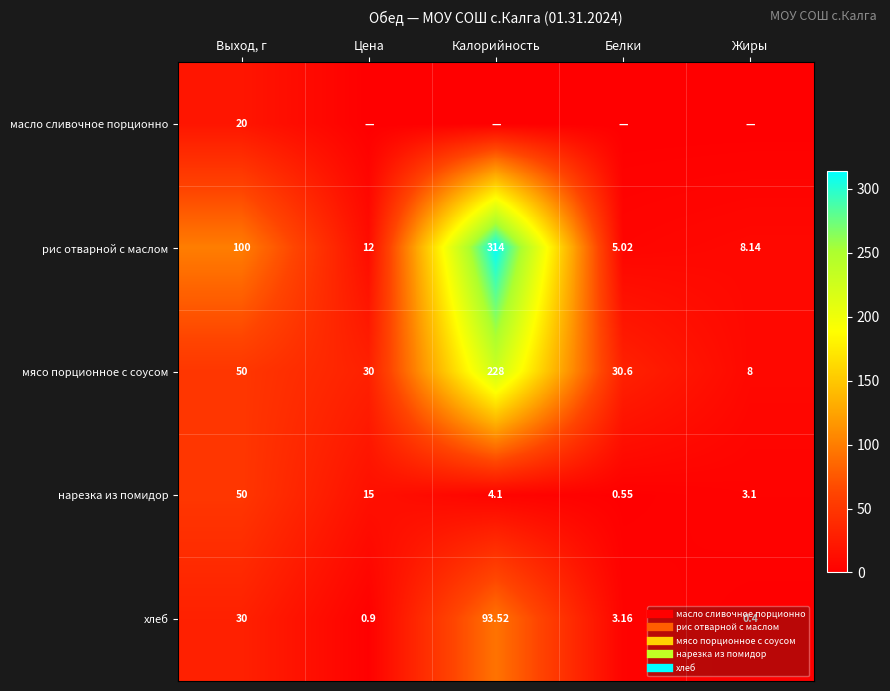

At which label does масло сливочное порционно reach its peak?

Выход, г